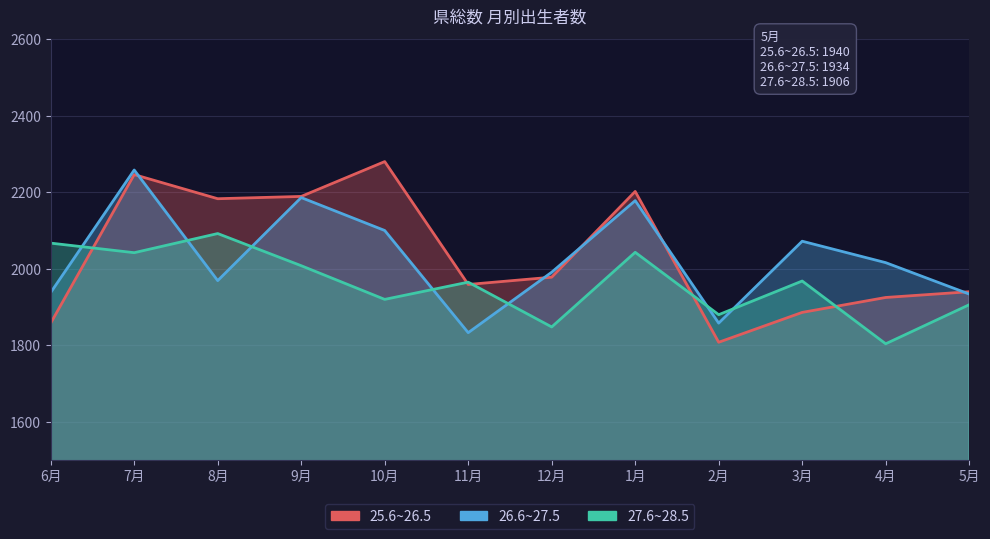

Reading right to left, transcribe all the data shown in this chart.

25.6~26.5: 1940	1925	1886	1808	2202	1978	1959	2280	2189	2183	2246	1858
26.6~27.5: 1934	2016	2072	1858	2178	1991	1833	2100	2186	1969	2258	1938
27.6~28.5: 1906	1804	1968	1880	2043	1848	1965	1920	2008	2092	2042	2067